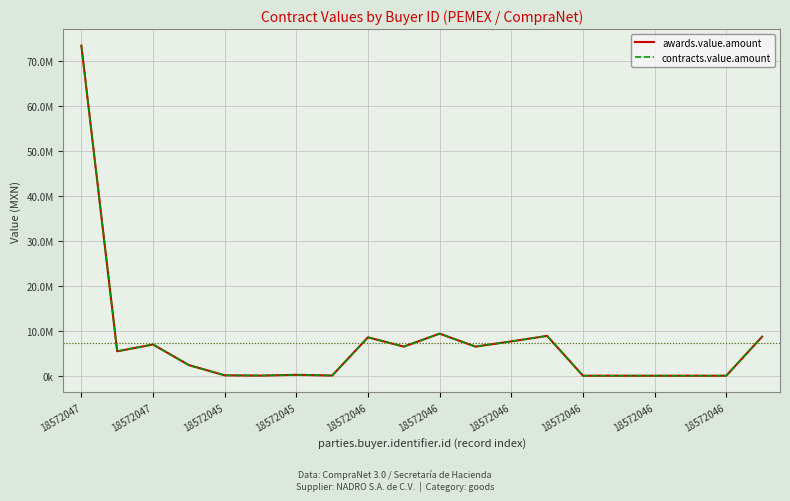

True or false: awards.value.amount and contracts.value.amount cross at least once.

False